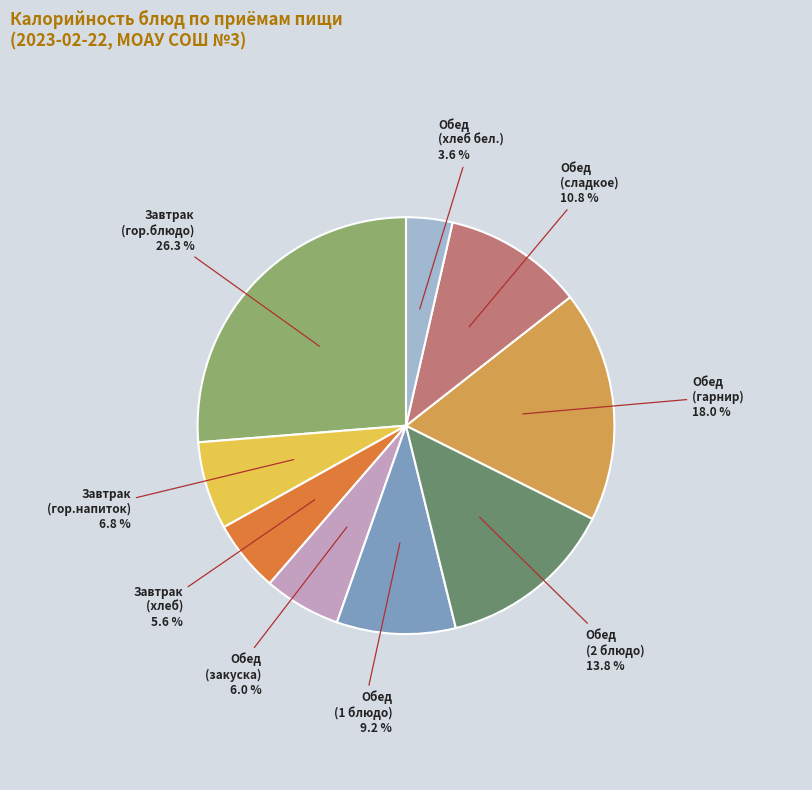

Is there any slice that represents more than half of the pie?

No